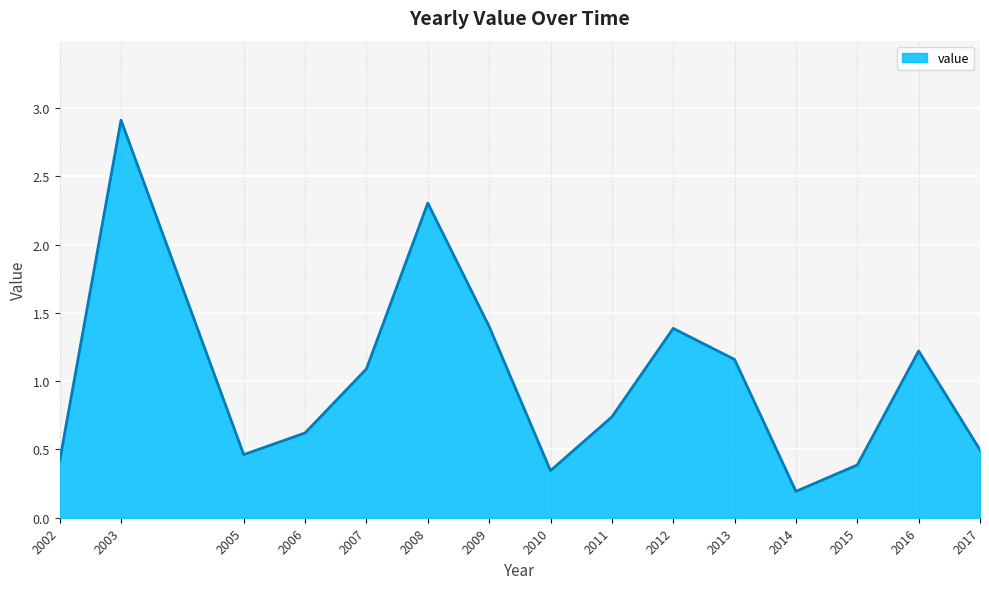

Between 2010 and 2014, which is larger?

2010